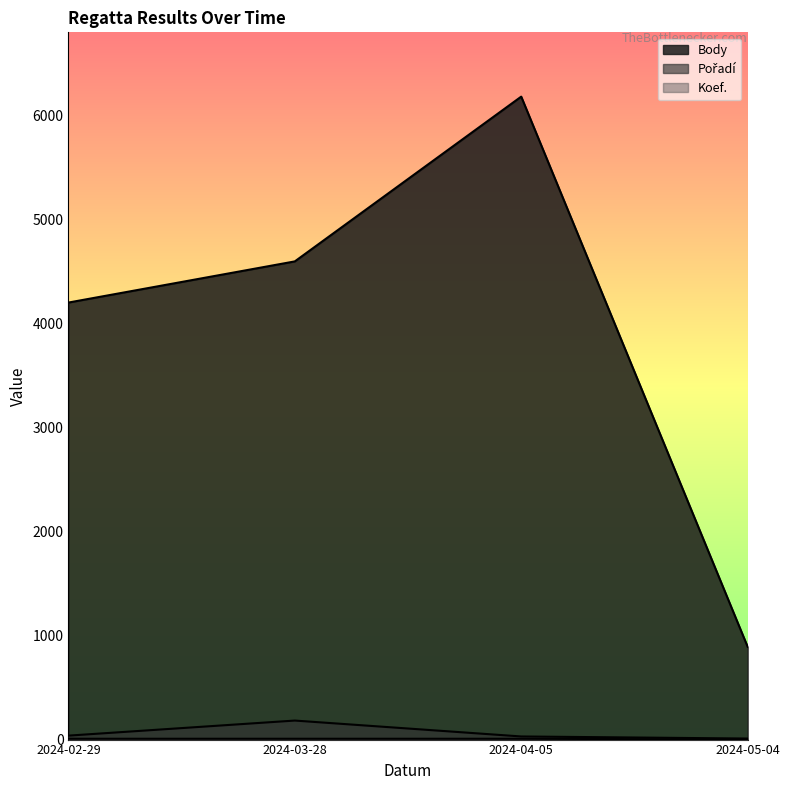

What is the maximum value for Pořadí?

183